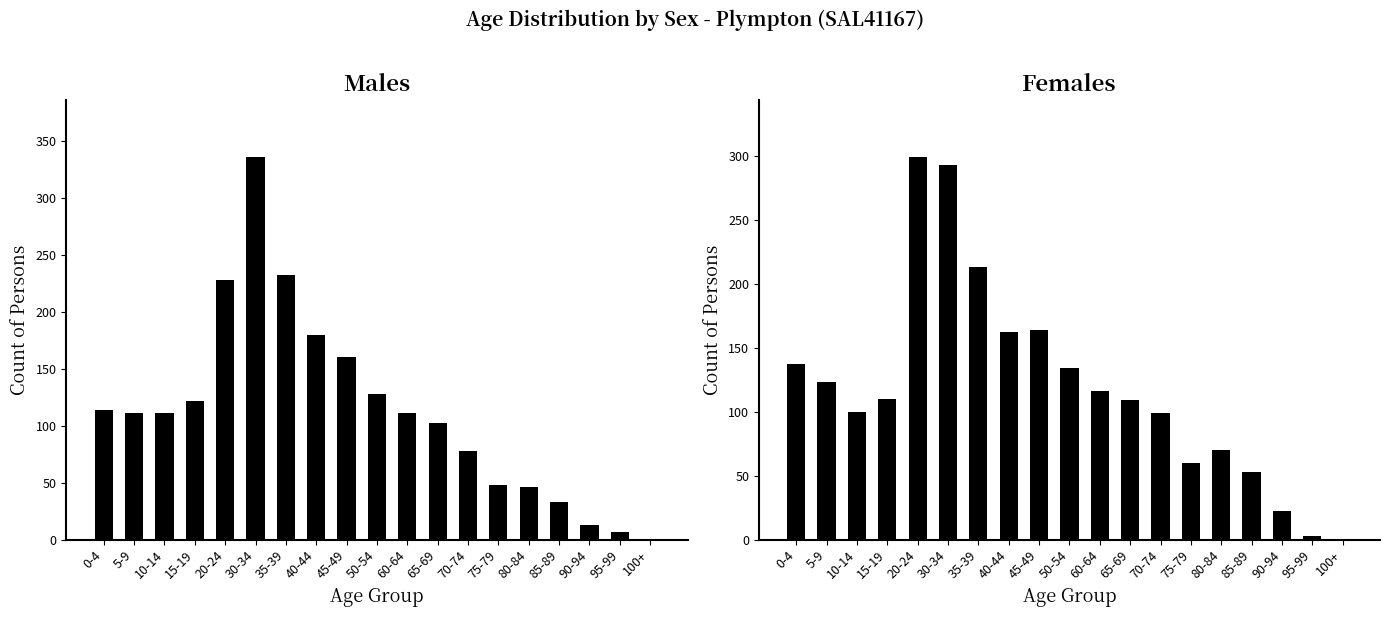

How many data points does each series have?

19